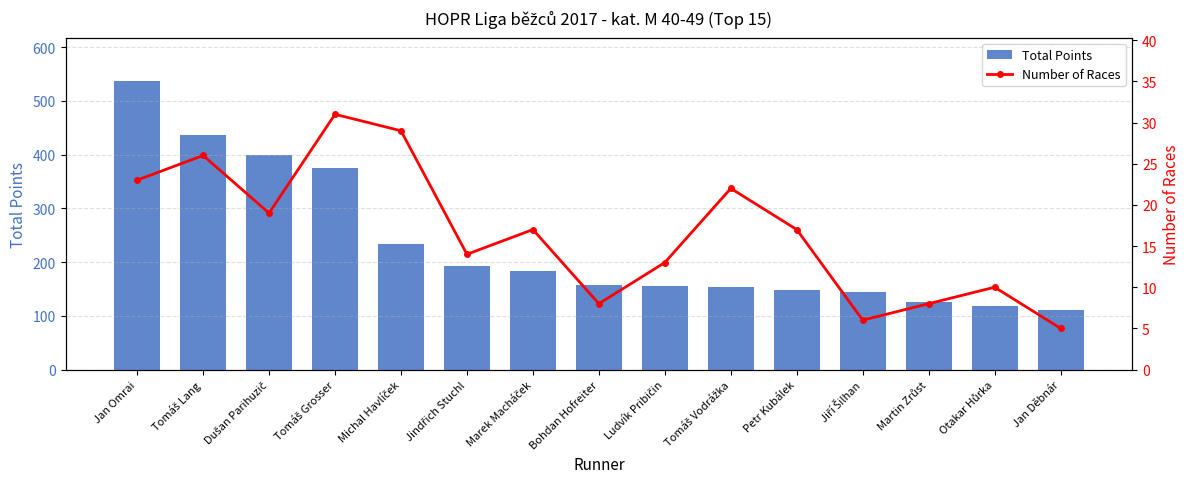

What is the total value across all series at Petr Kubálek?

165